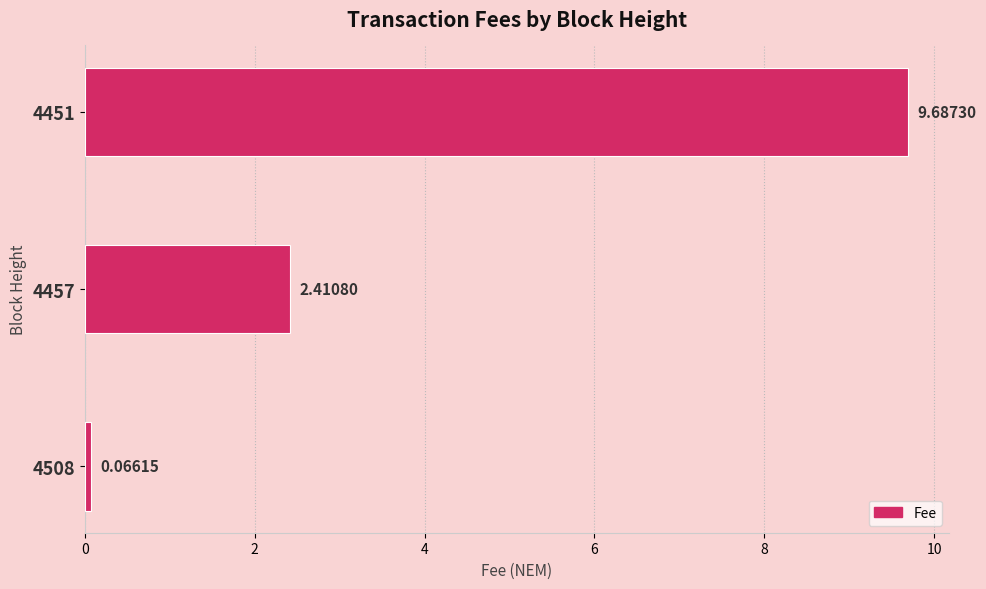

What is the average value?

4.1